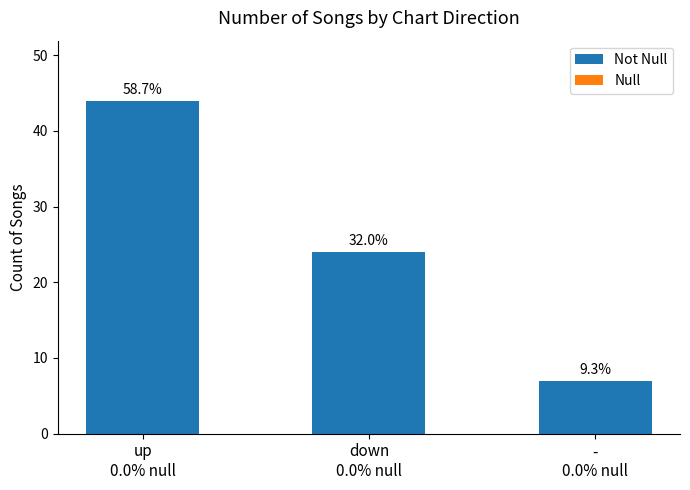

What is the greatest value displayed?

44